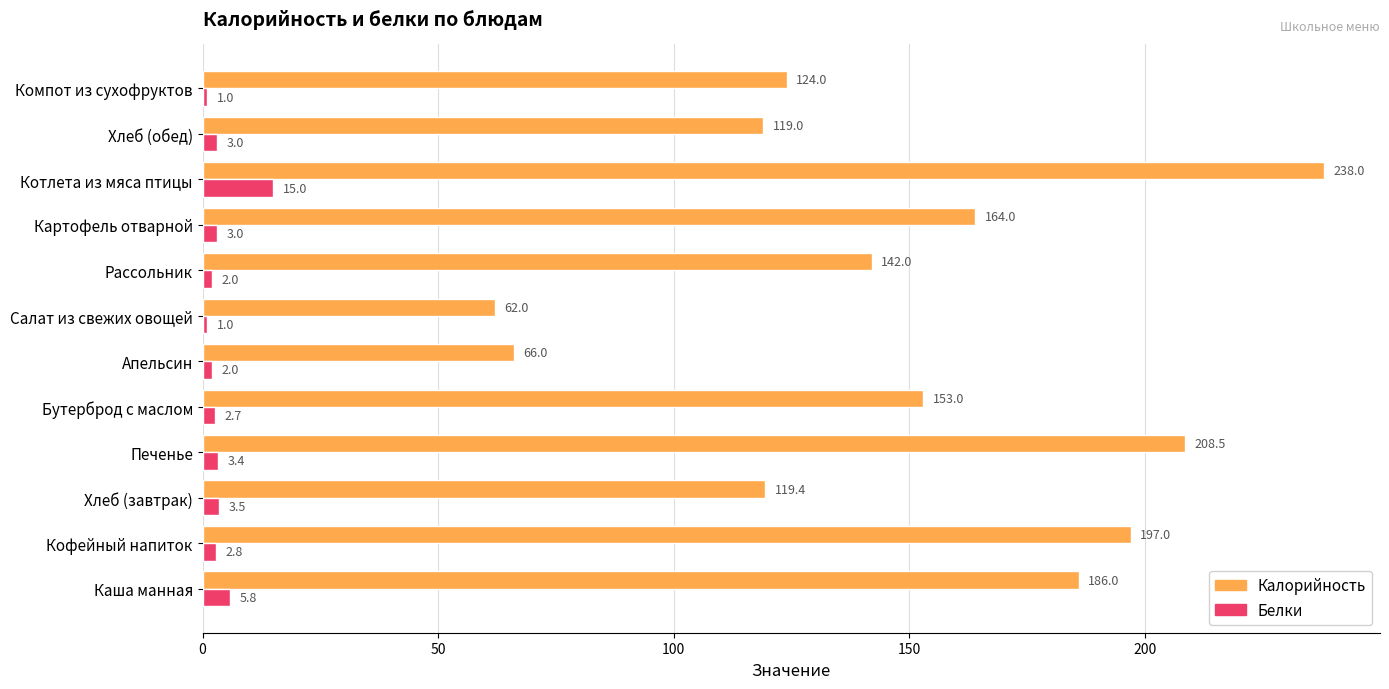

What is the average value of the Калорийность series?

148.2